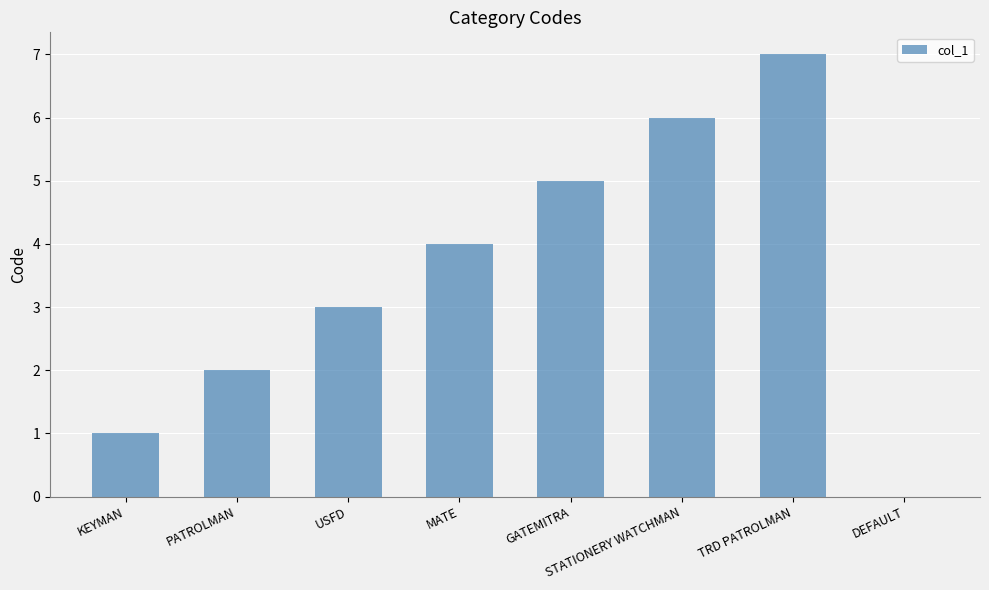

Is it true that the value at MATE is 1?

False